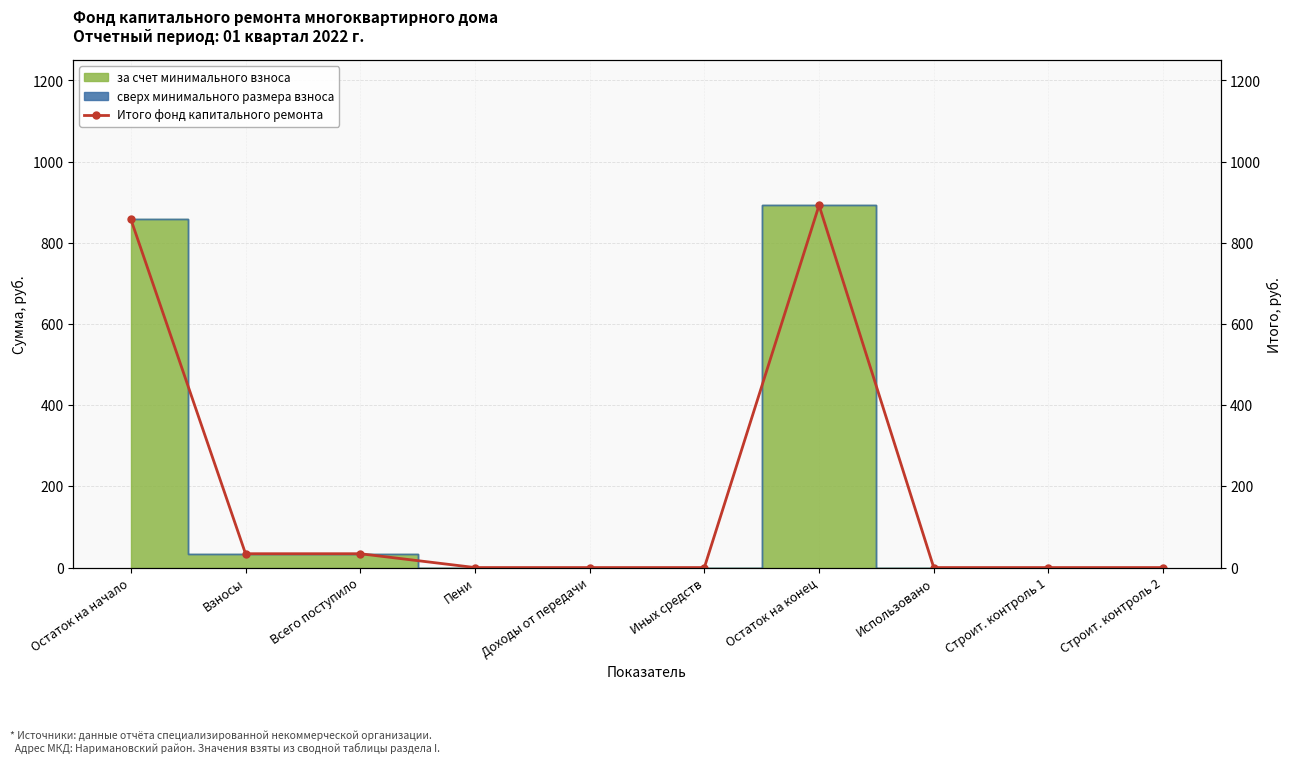

What is the change in value from Остаток на конец to Строит. контроль 1?

-892.3